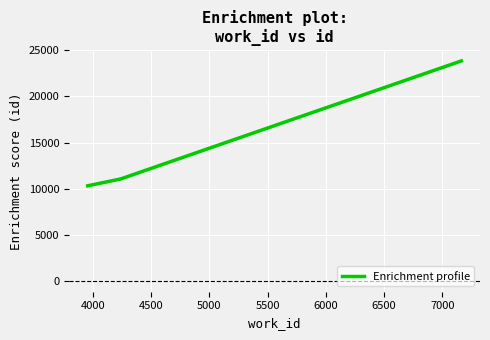

What is the sum of all values?

45209